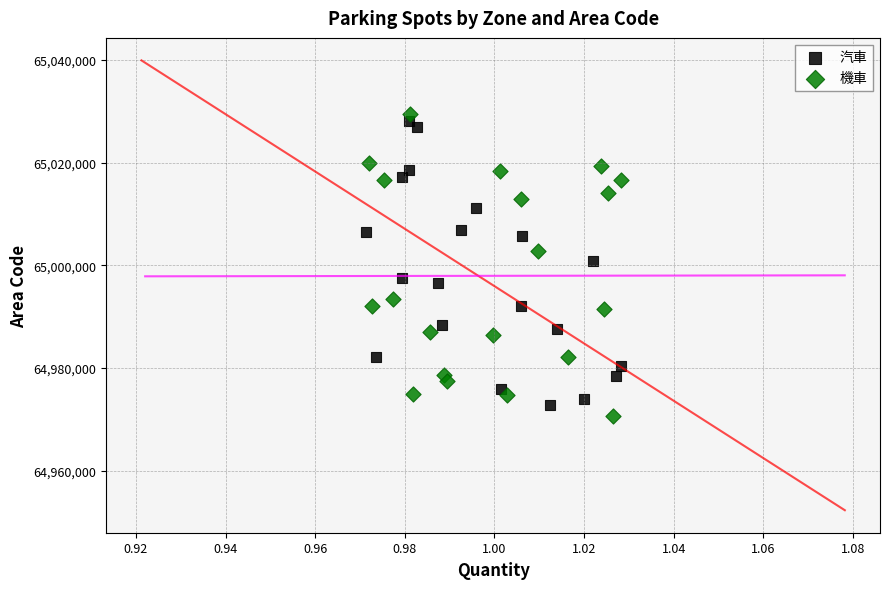

What are all the series names shown in the legend?

汽車, 機車